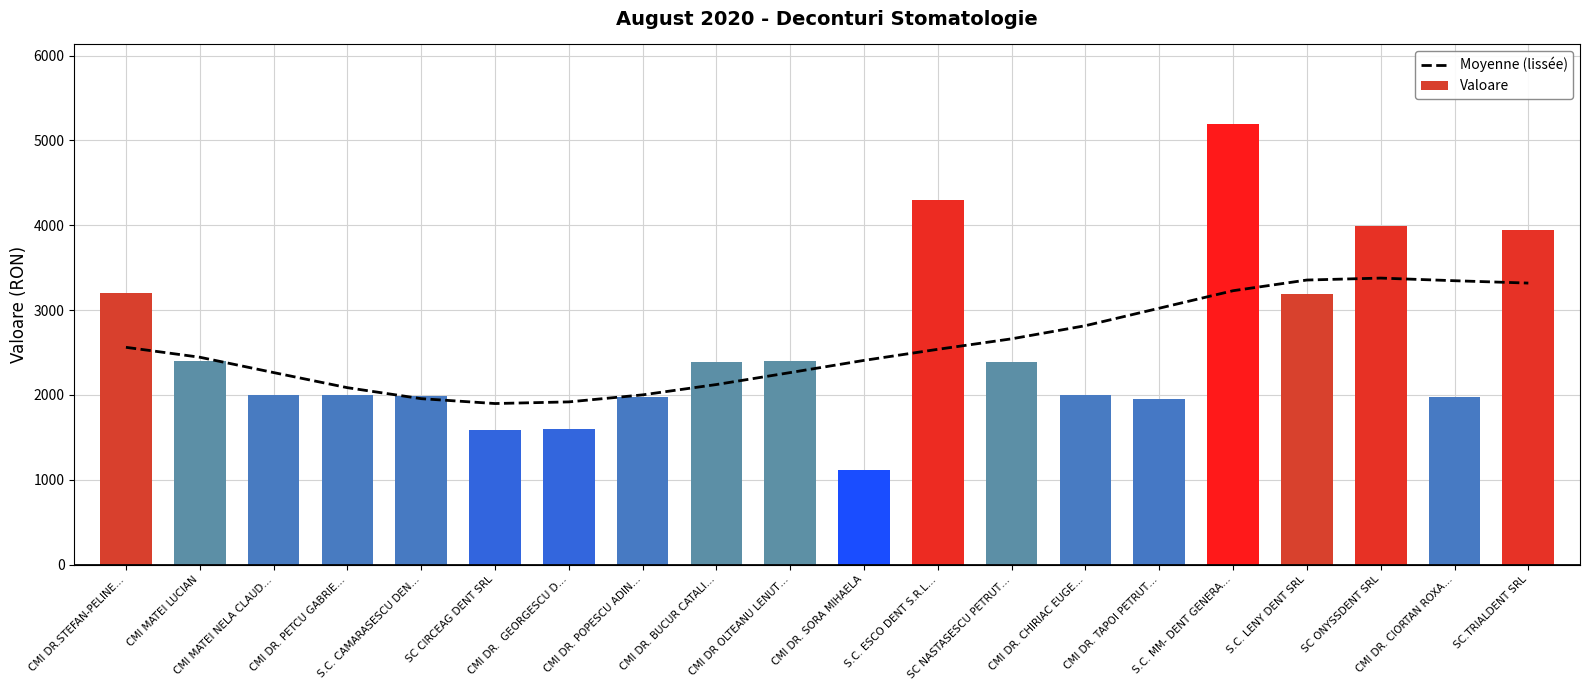

Is the value of Moyenne (lissée) at CMI MATEI NELA CLAUD… greater than the value of Valoare at CMI DR. CIORTAN ROXA…?

Yes